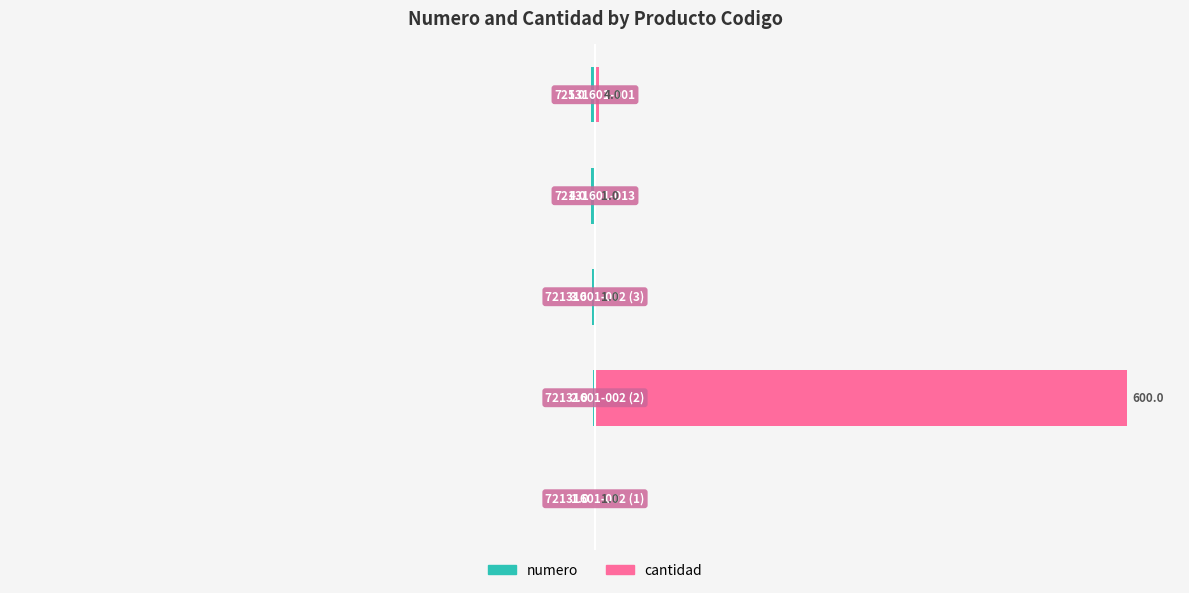

Is it true that numero equals -0.3 at 1?

True